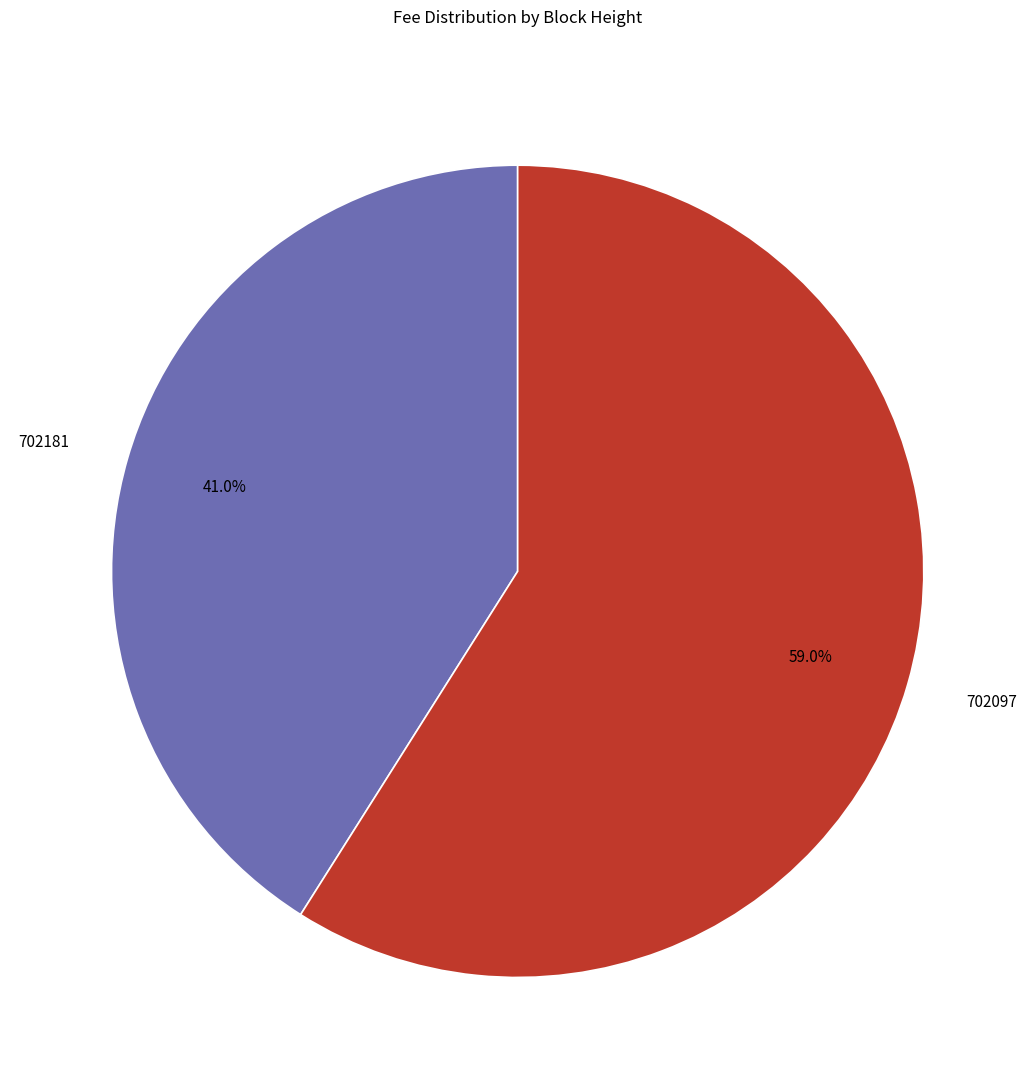

The 702097 slice represents 44% of the pie. True or false?

False